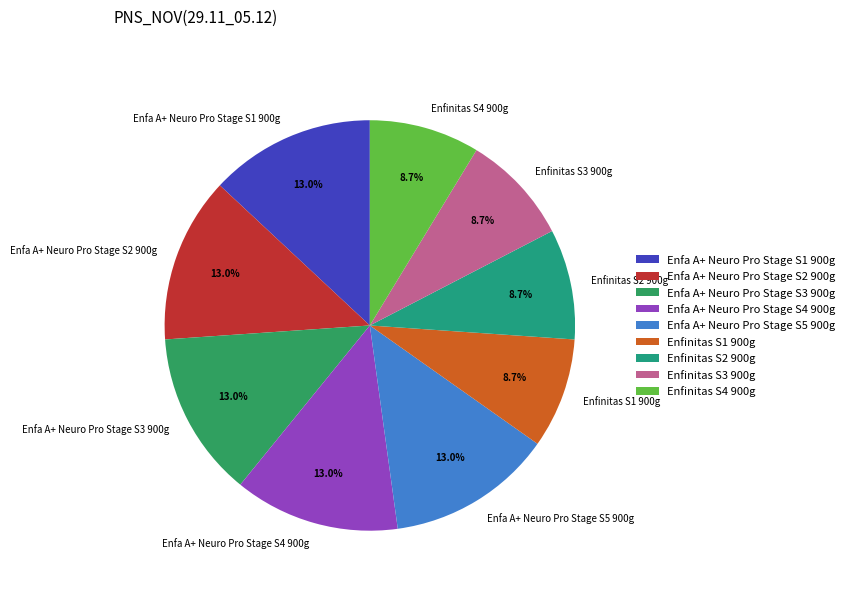

How many segments does this pie chart have?

9